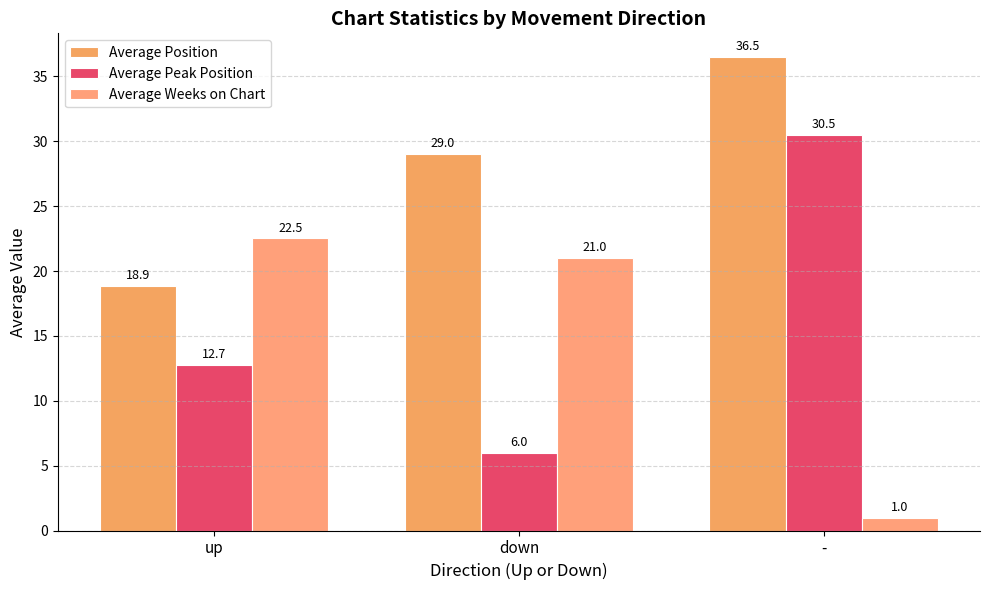

The Average Peak Position series shows 12.7 at up. True or false?

True